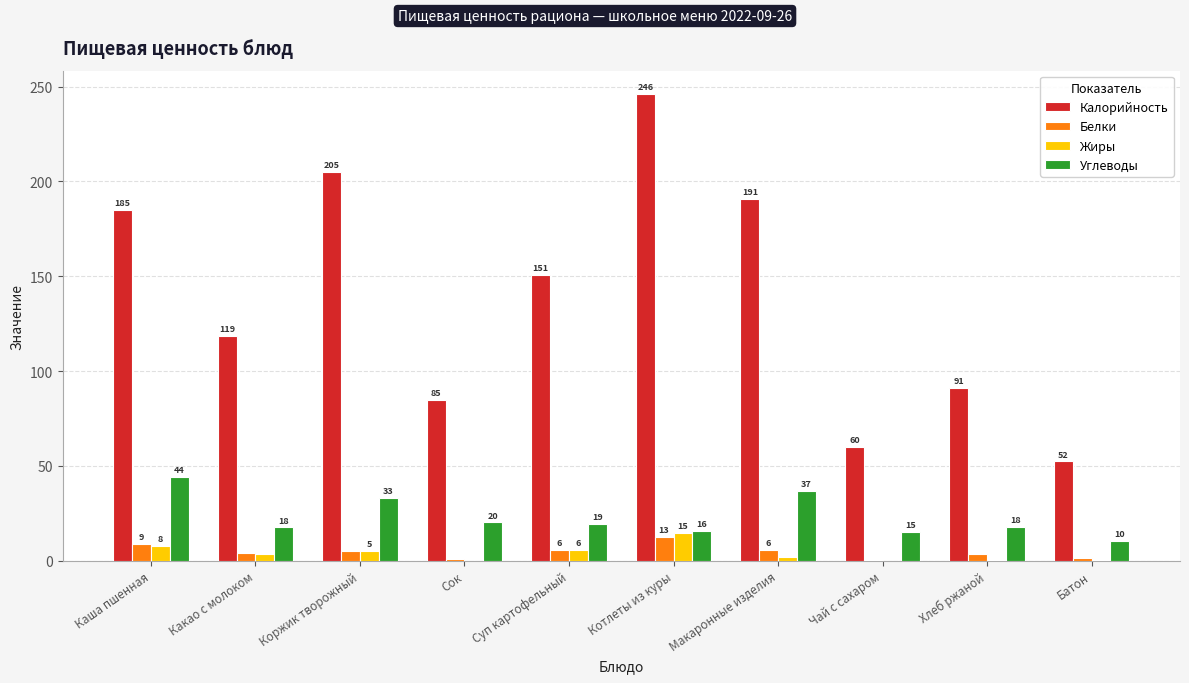

What is the approximate value of Калорийность at Чай с сахаром?

59.9